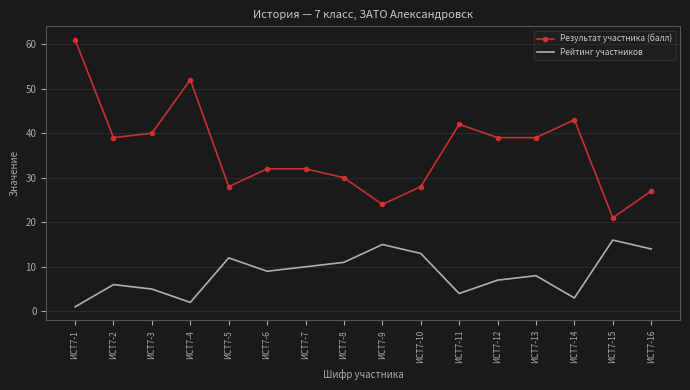

The value of Результат участника (балл) at ИСТ7-15 is 21. True or false?

True